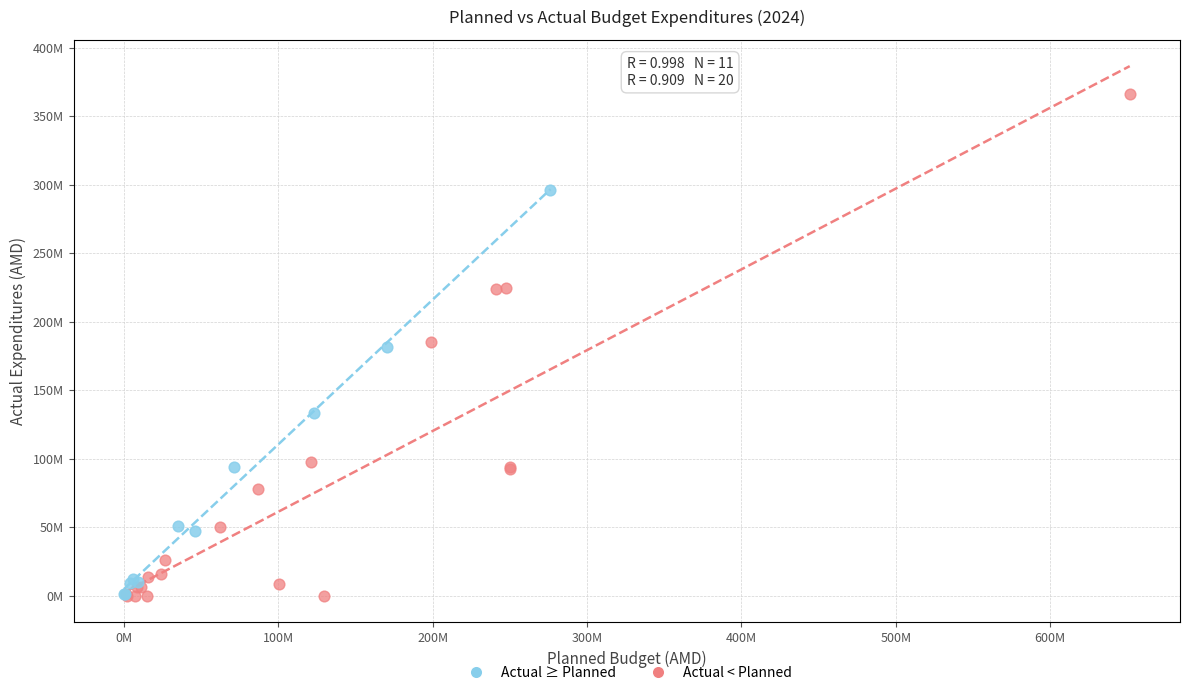

Which series reaches the maximum Y coordinate?

Actual < Planned